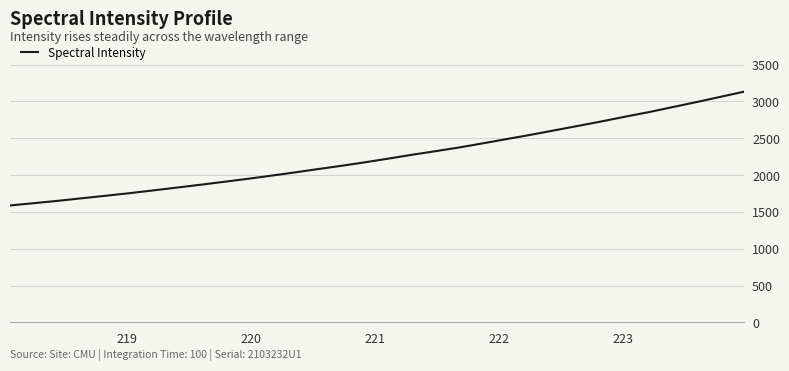

Does the chart have visible grid lines?

Yes